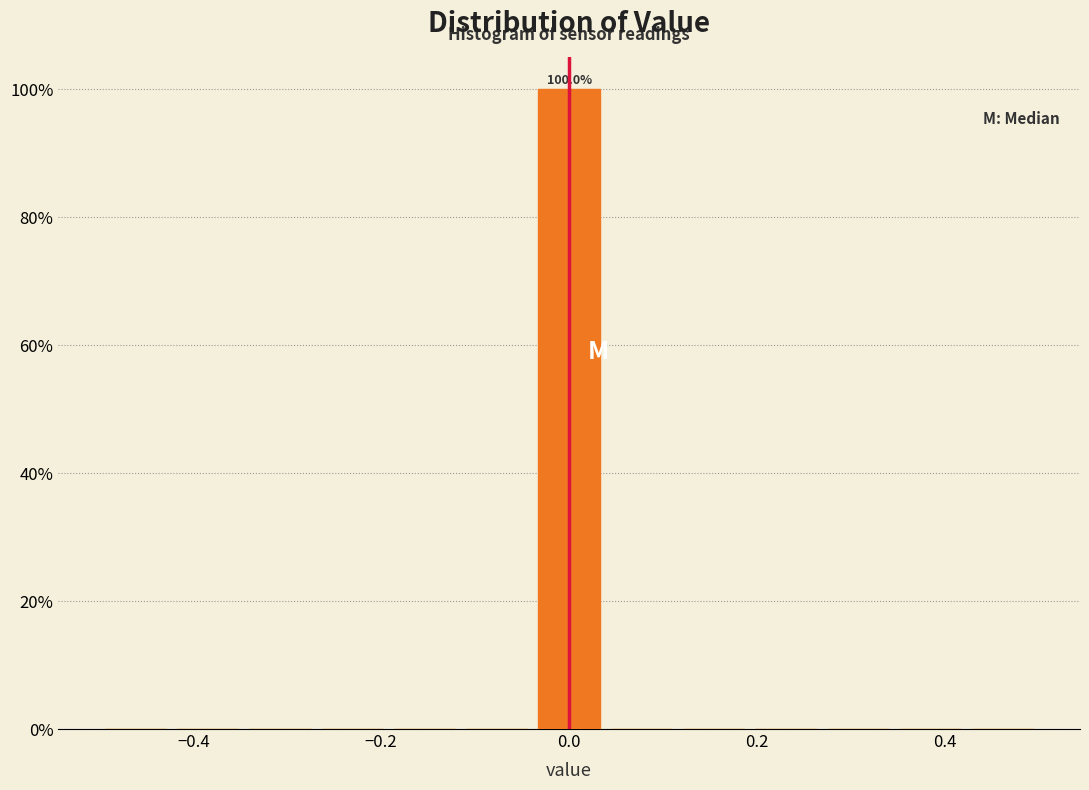

Read against the x-axis, roughly where is the centre of the tallest bar?

0.00